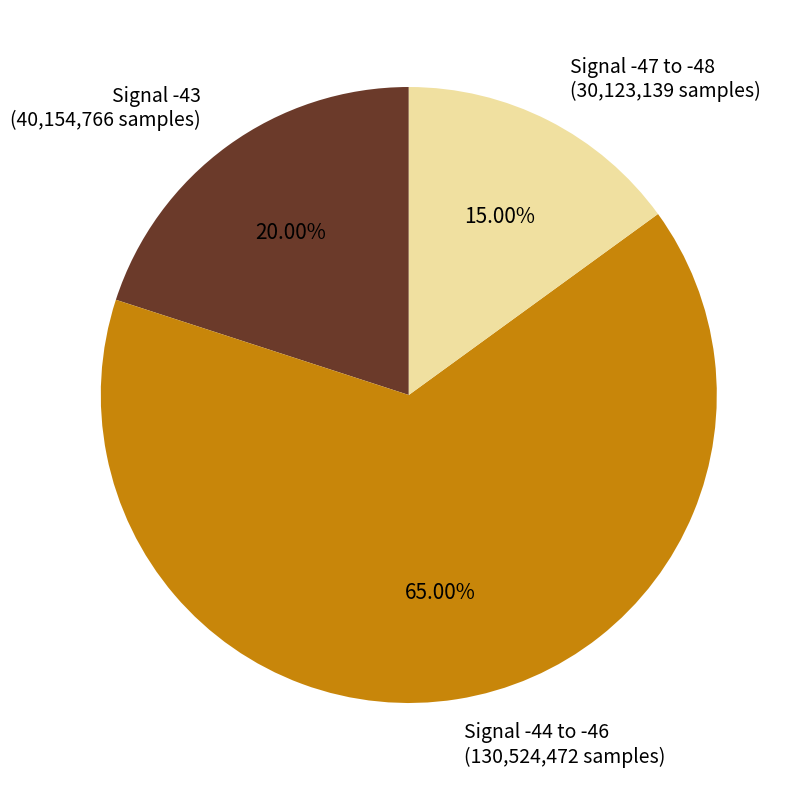

Rank the categories by value from lowest to highest.

Signal -47 to -48 (30,123,139 samples), Signal -43 (40,154,766 samples), Signal -44 to -46 (130,524,472 samples)